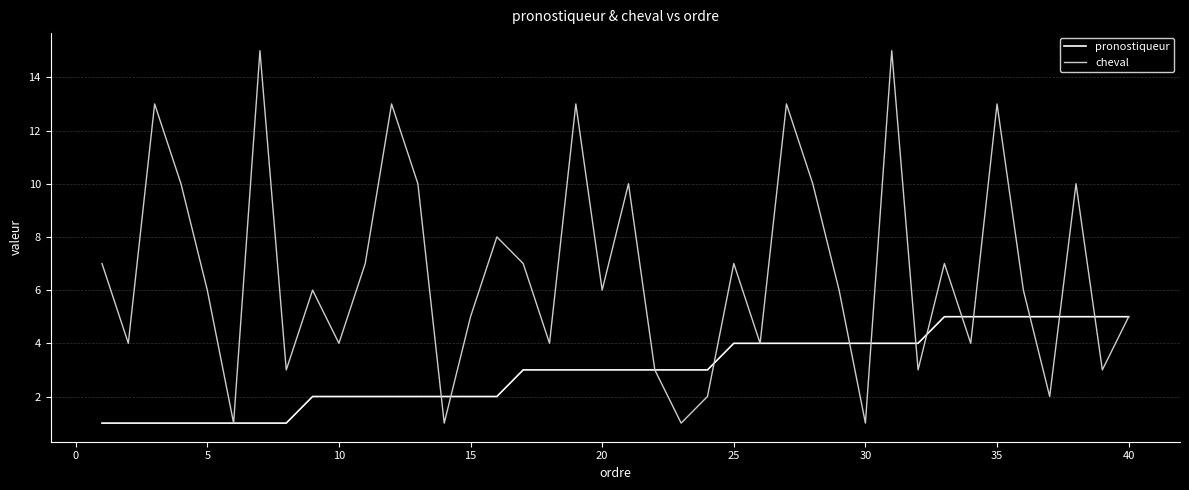

True or false: cheval has more than 1 points higher than both neighbors.

True